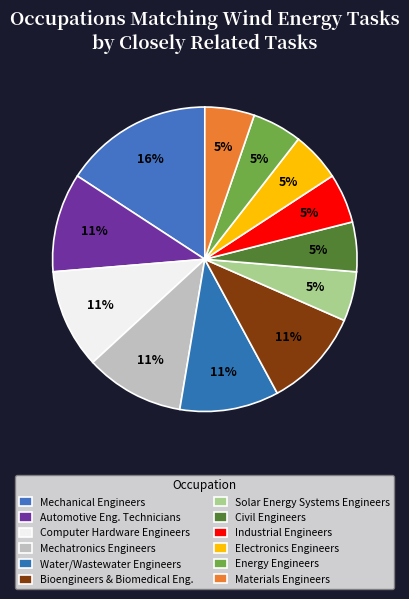

How many slices are in this pie chart?

12